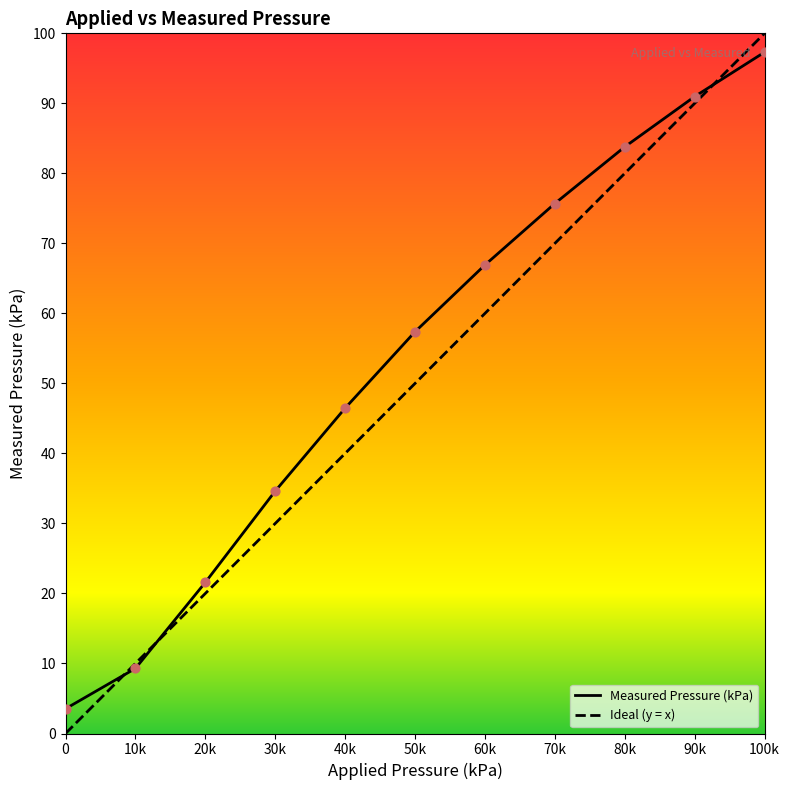

What is the difference between the highest and lowest values at 70k?

5.7